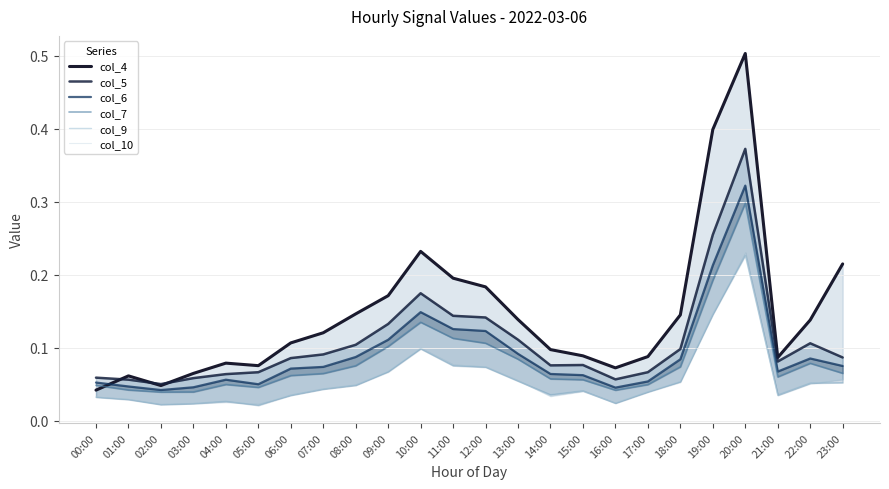

What is the sum of the col_6 values at 21:00 and 02:00?

0.1